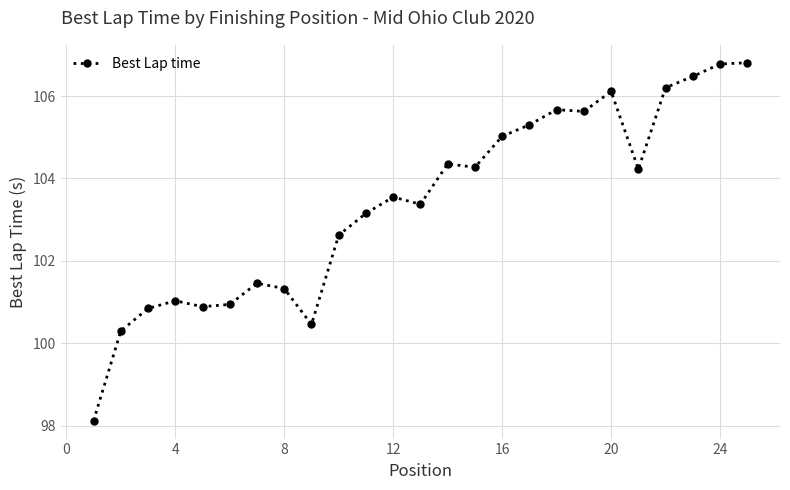

What is the minimum value shown in the chart?

98.1